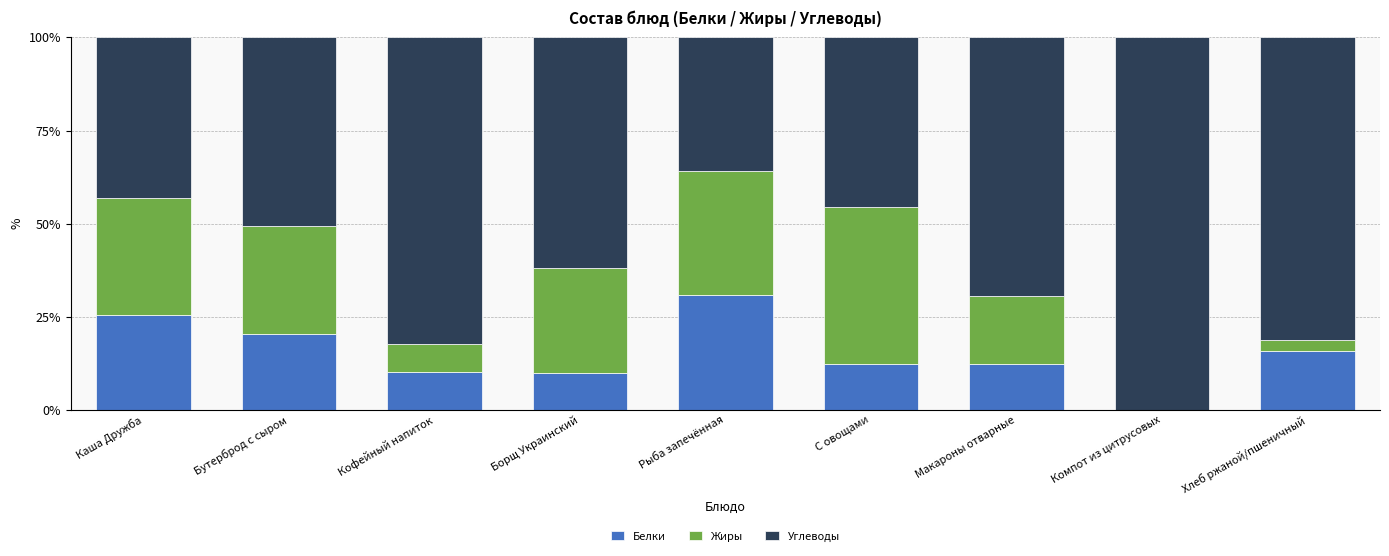

What is the sum of all Белки values?

137.2